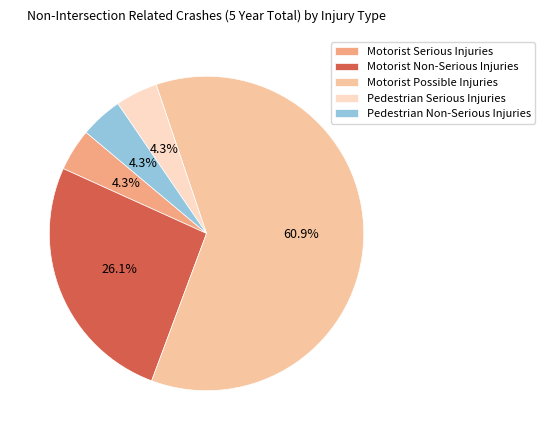

Which slice represents more than half of the pie?

Motorist Possible Injuries